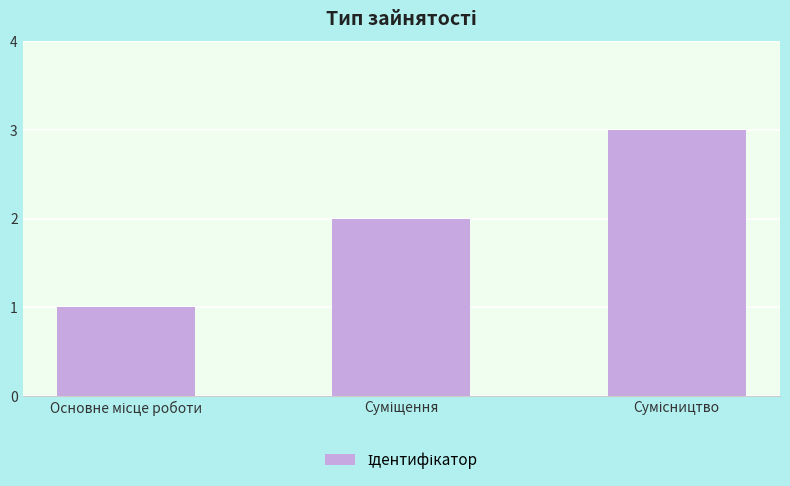

How many data points does each series have?

3